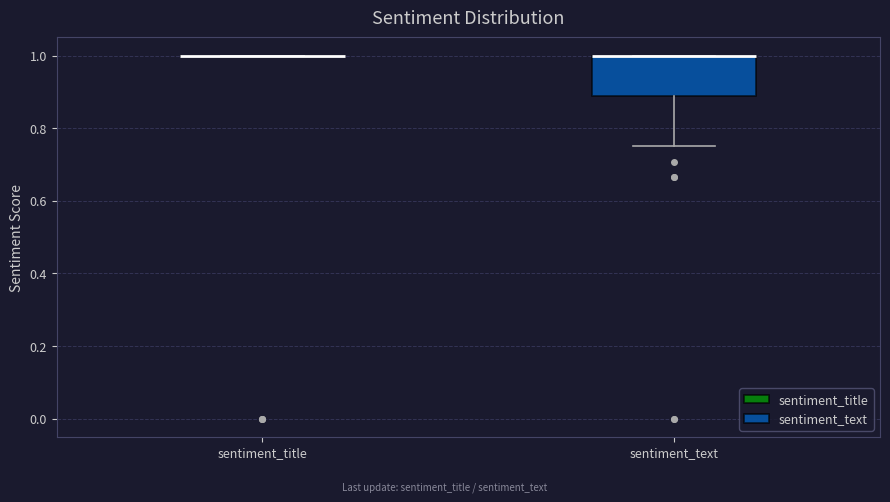

Reading left to right, read every box against the y-axis: the position of its median line, the range the box covers, and the ends of its whiskers. The values are not printed on the chart, so give them approximately, as read against the axis.

sentiment_title: box collapsed to a line at 1.00, whiskers 1.00 to 1.00
sentiment_text: median 1.00 (drawn on the box's upper edge), box 0.88 to 1.00, whiskers 0.76 to 1.00